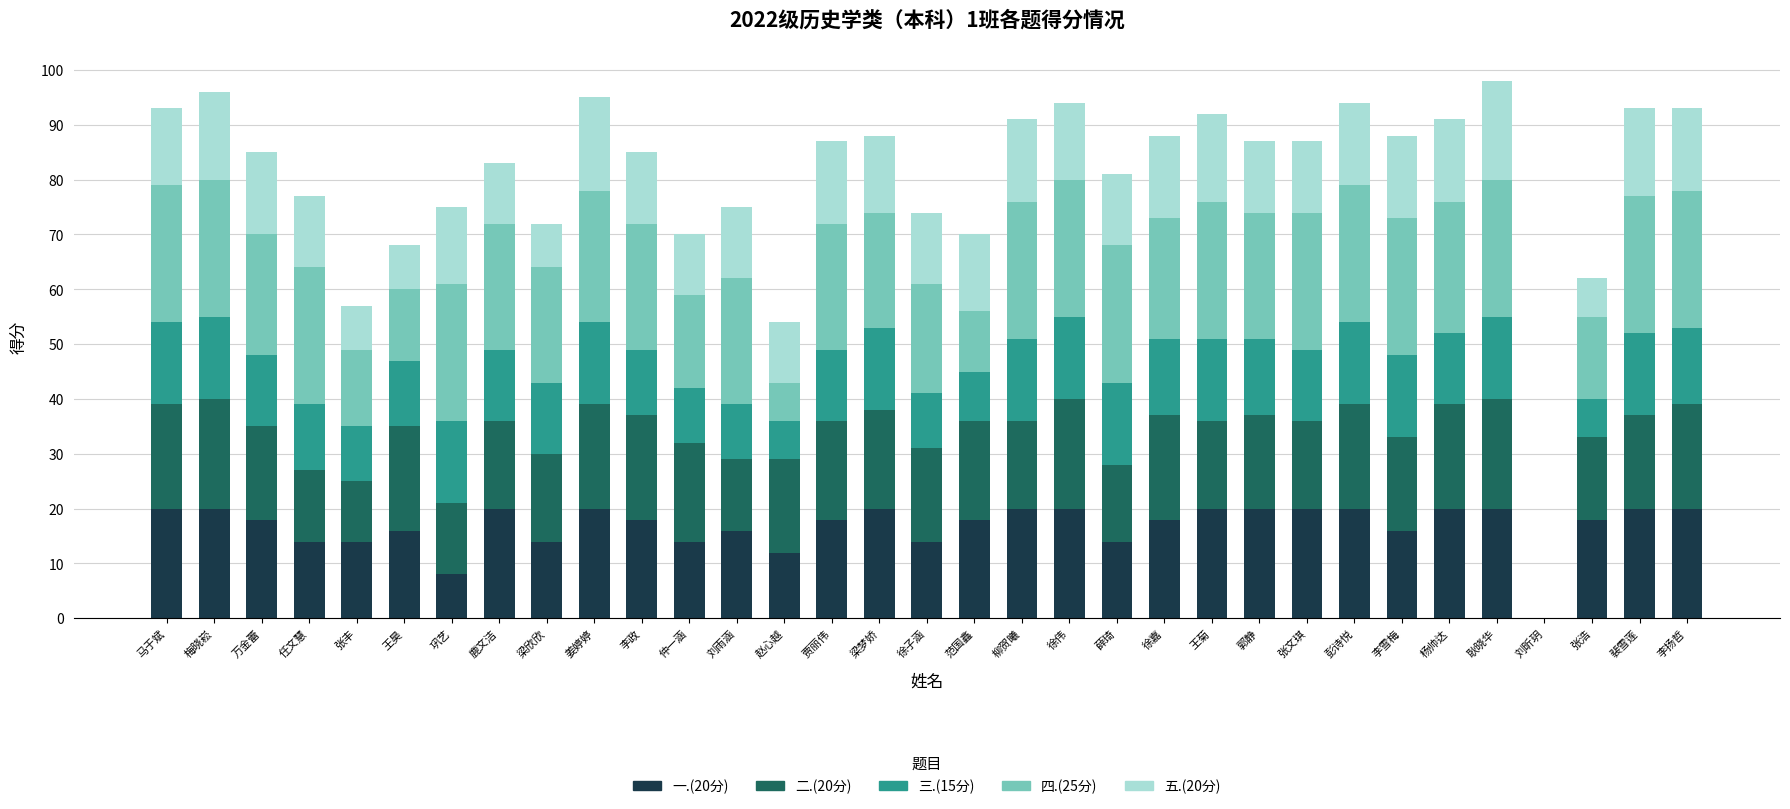

True or false: 一.(20分) has a value of 36 at 杨帅达.

False